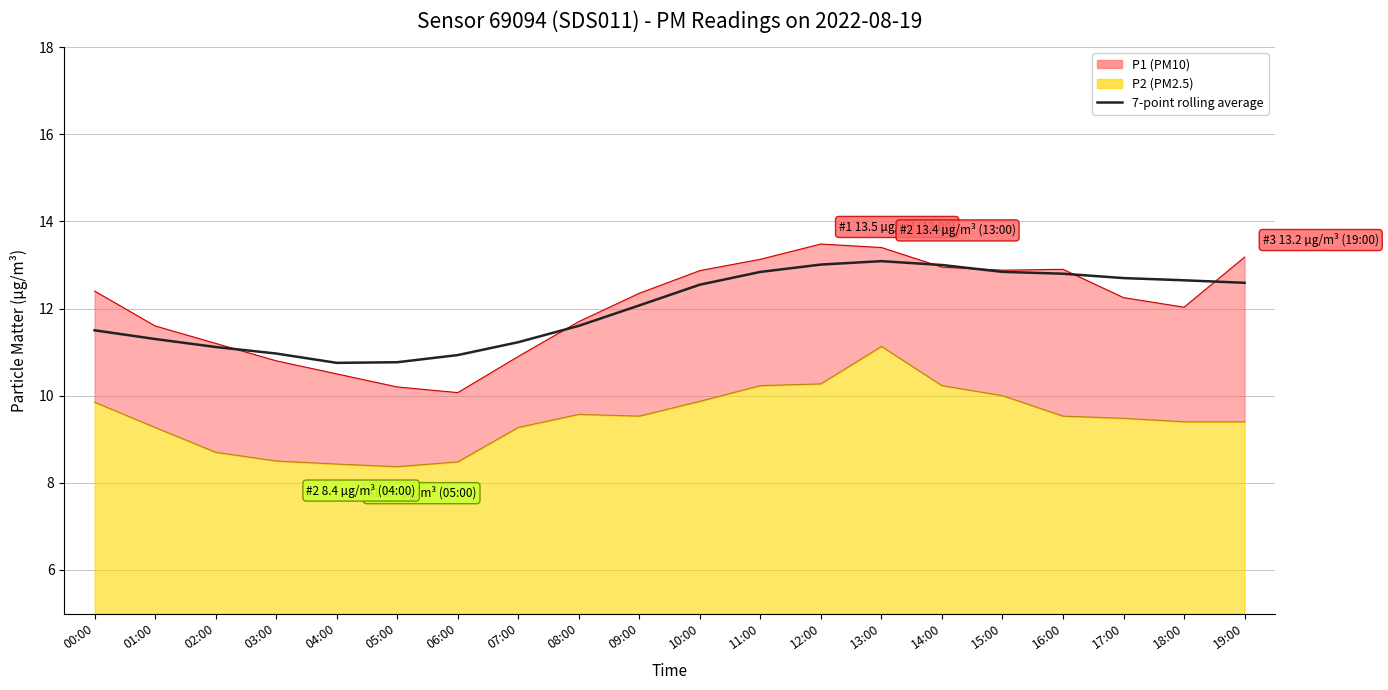

Which has a higher value, 13:00 or 08:00?

13:00